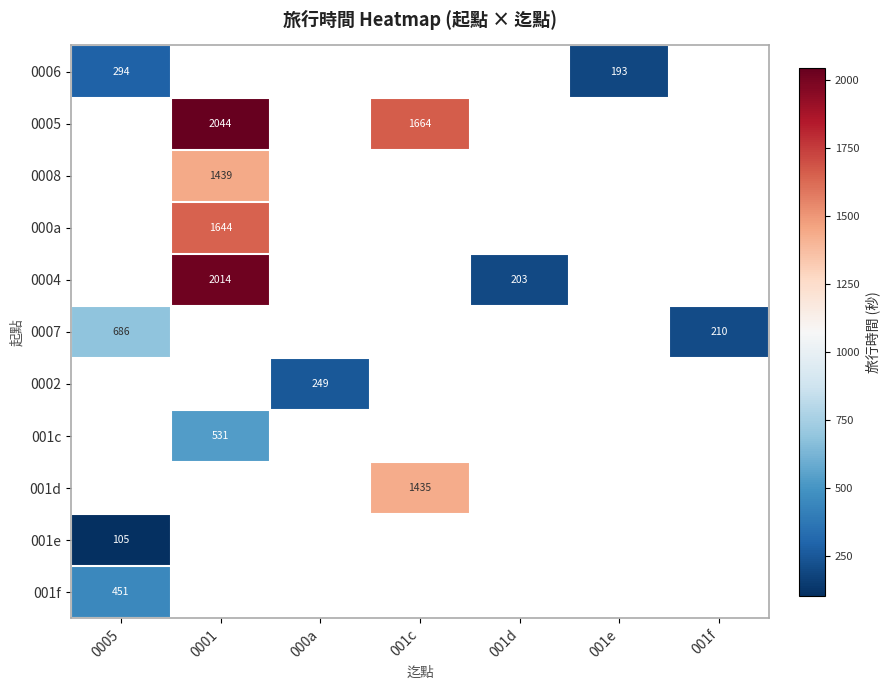

The value of 0006 at 001e is 193. True or false?

True